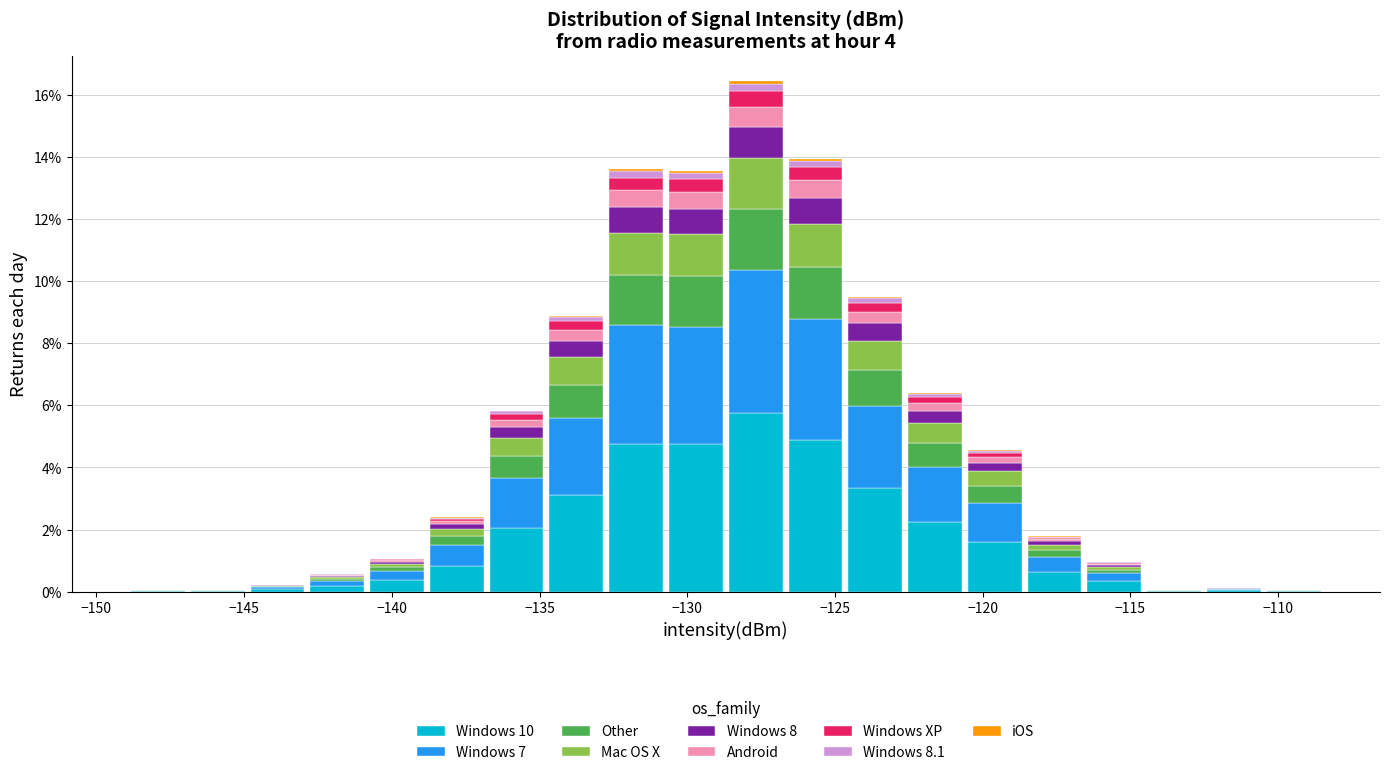

Which range on the x-axis has the tallest stacked bar (by total height)?

-128.5 to -126.5